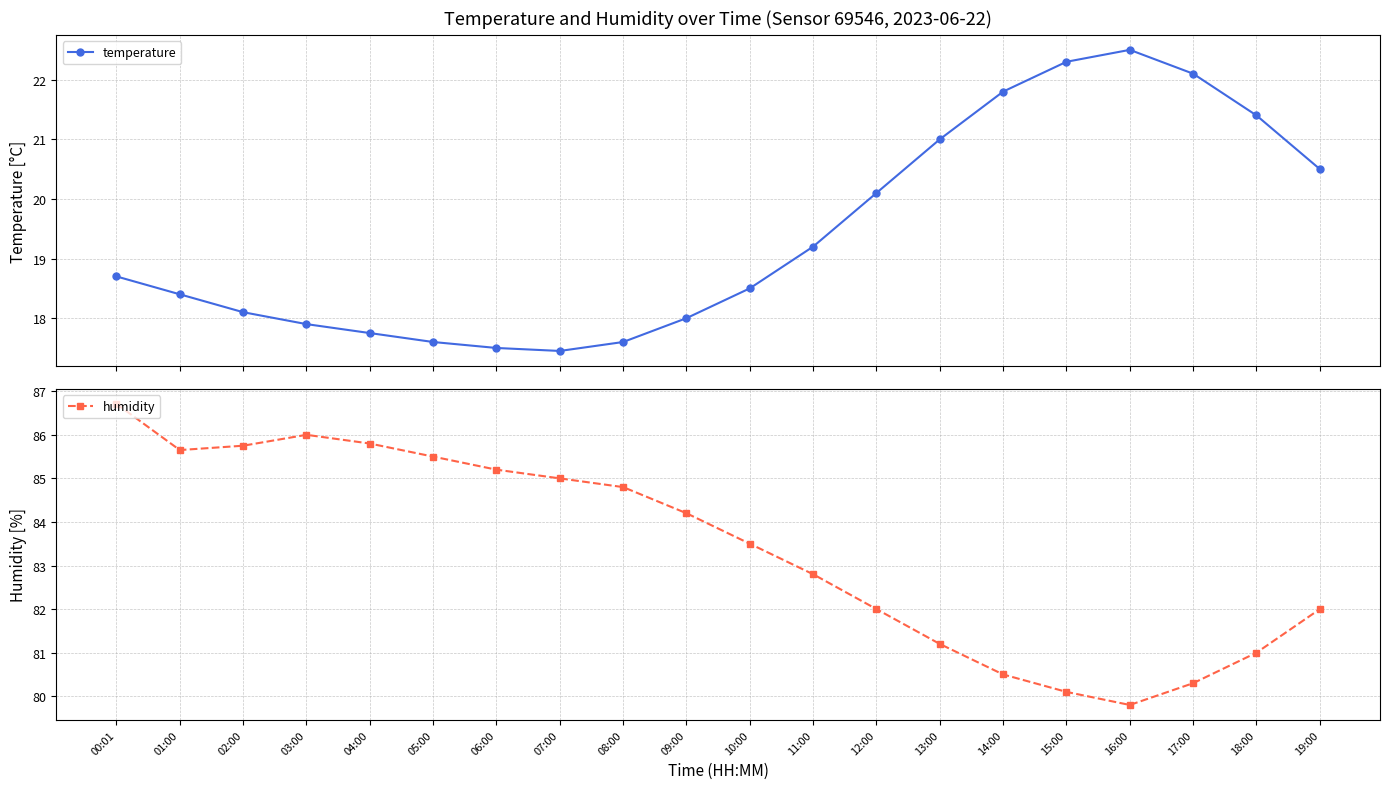

Reading left to right, list all the values displayed in this chart.

temperature: 00:01=18.7	01:00=18.4	02:00=18.1	03:00=17.9	04:00=17.8	05:00=17.6	06:00=17.5	07:00=17.4	08:00=17.6	09:00=18.0	10:00=18.5	11:00=19.2	12:00=20.1	13:00=21.0	14:00=21.8	15:00=22.3	16:00=22.5	17:00=22.1	18:00=21.4	19:00=20.5
humidity: 00:01=86.7	01:00=85.7	02:00=85.8	03:00=86.0	04:00=85.8	05:00=85.5	06:00=85.2	07:00=85.0	08:00=84.8	09:00=84.2	10:00=83.5	11:00=82.8	12:00=82.0	13:00=81.2	14:00=80.5	15:00=80.1	16:00=79.8	17:00=80.3	18:00=81.0	19:00=82.0